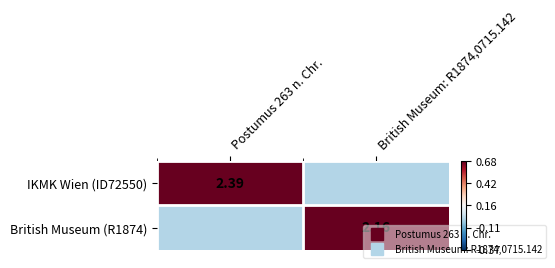

The value of IKMK Wien (ID72550) at Postumus 263 n. Chr. is 3.5. True or false?

False